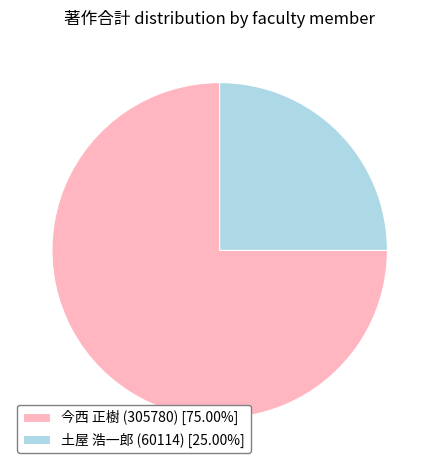

What is the ratio of the value at 土屋 浩一郎 (60114) [25.00%] to the value at 今西 正樹 (305780) [75.00%]?

0.3